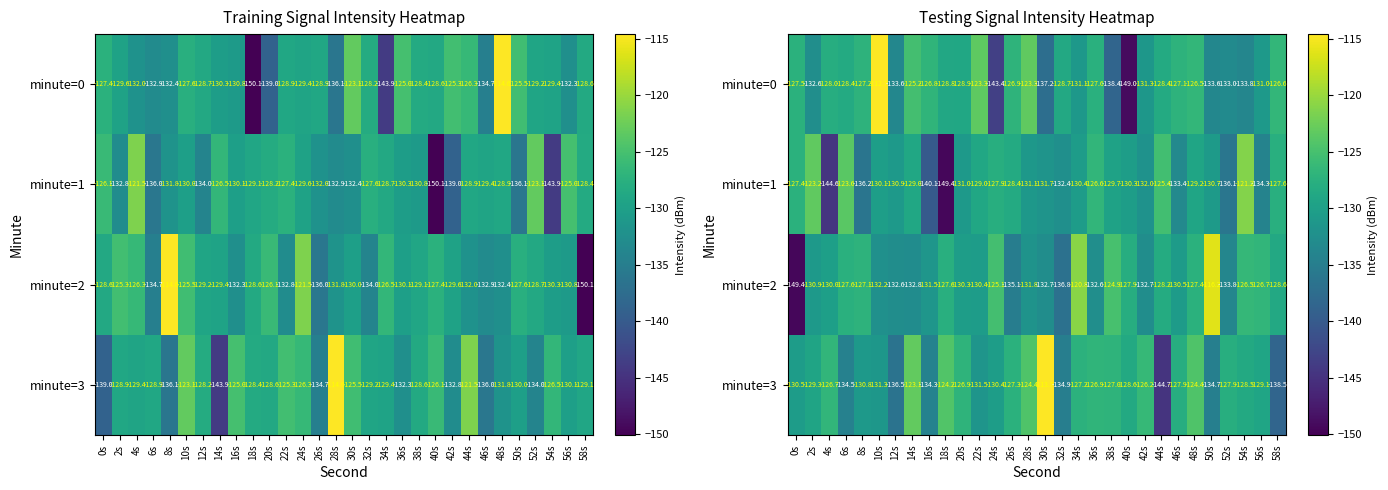

At which category is the sum across all series the highest?

10s